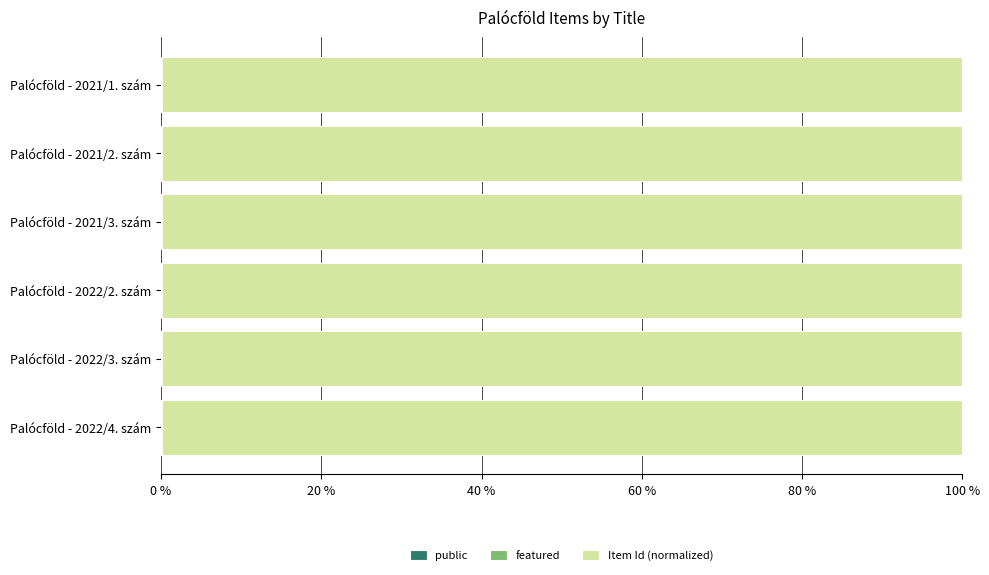

Count the number of categories in the chart.

6